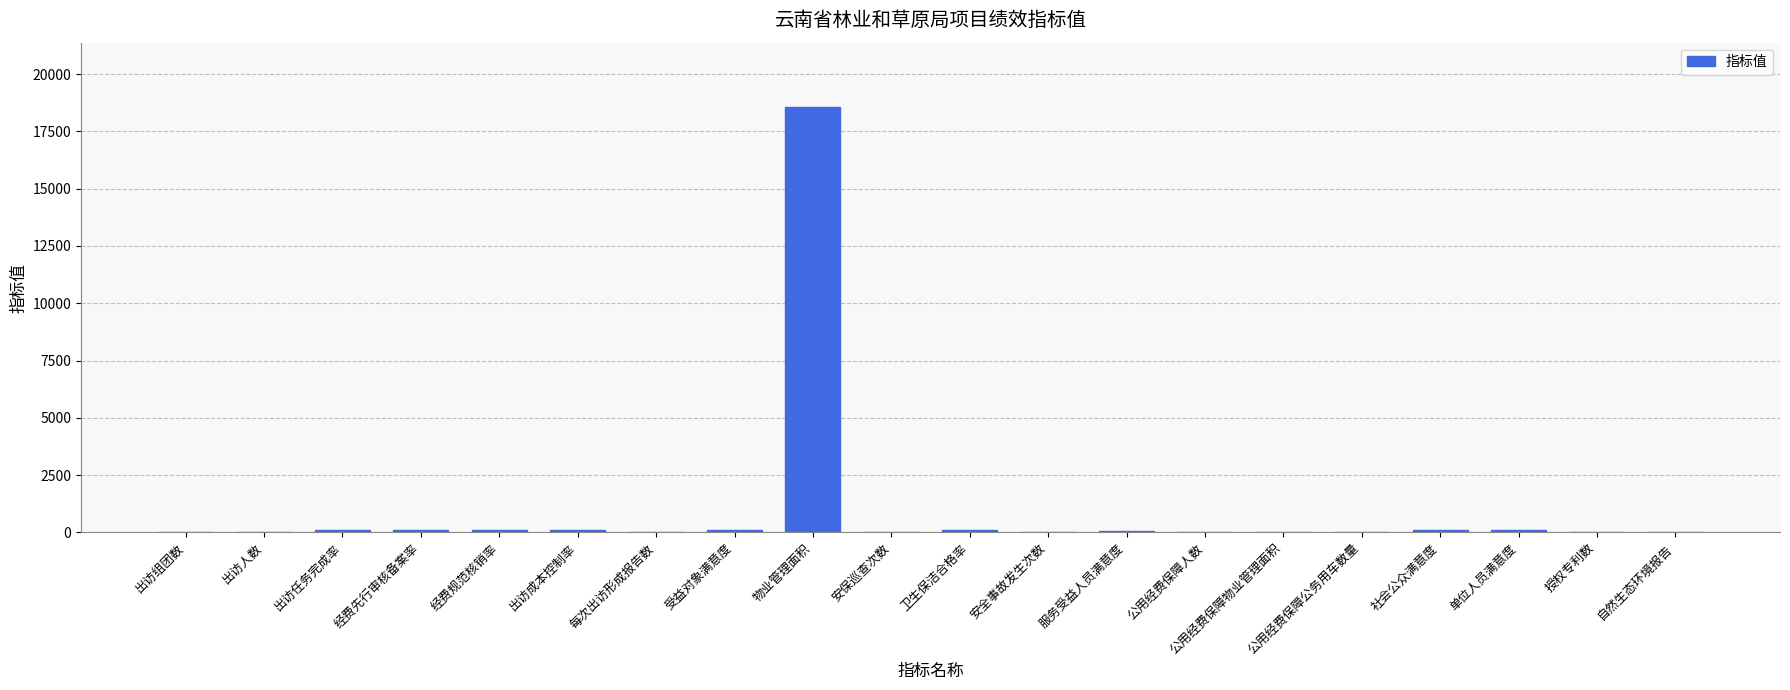

How many series are shown in this chart?

1